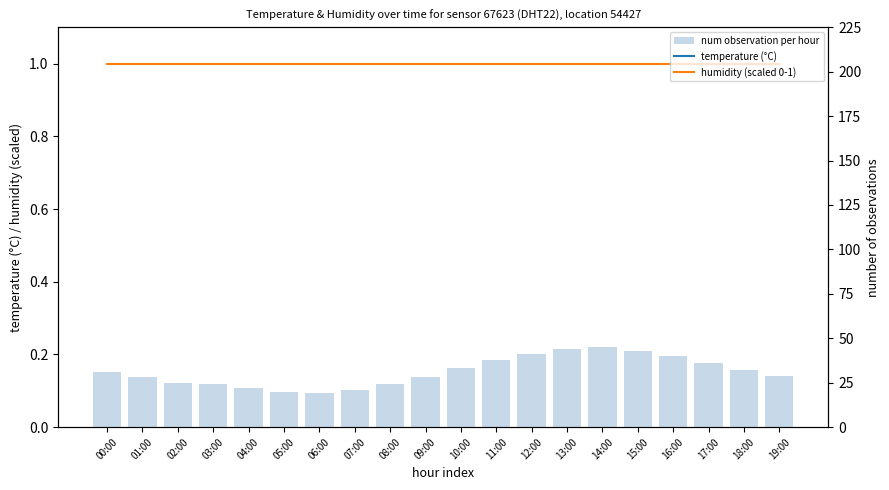

At which category is the sum across all series the highest?

14:00